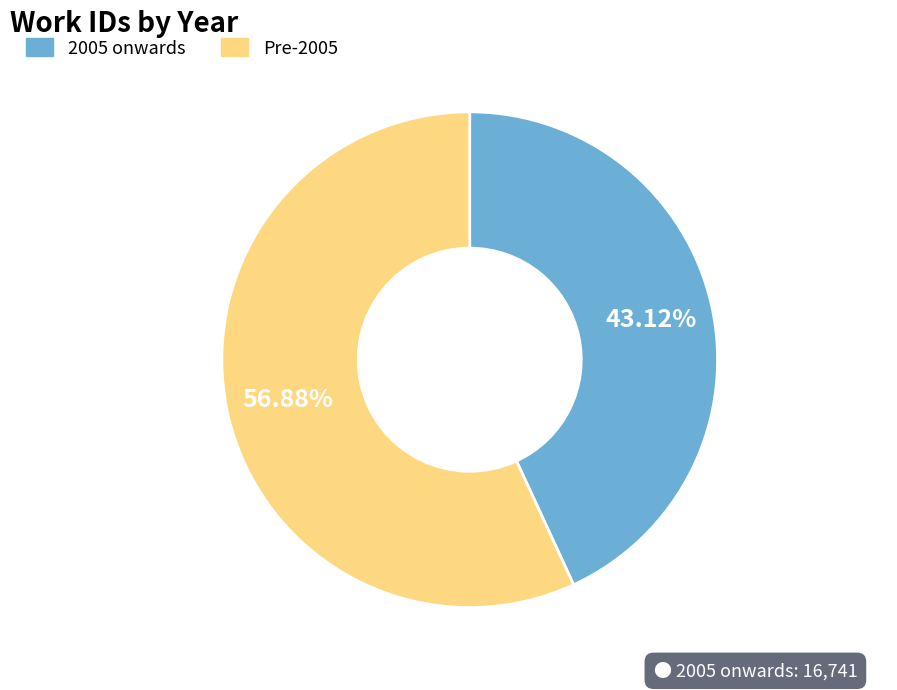

Is there a majority slice in this chart?

Yes